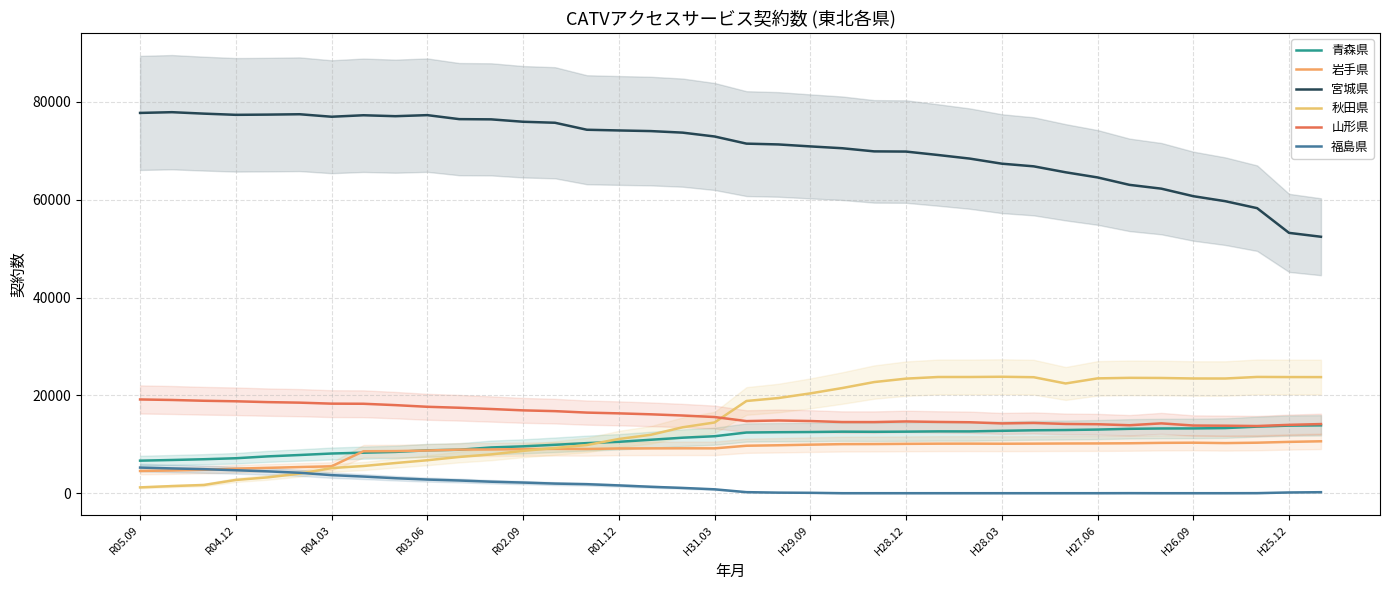

What is the label of the 7th point from the left?

R04.03